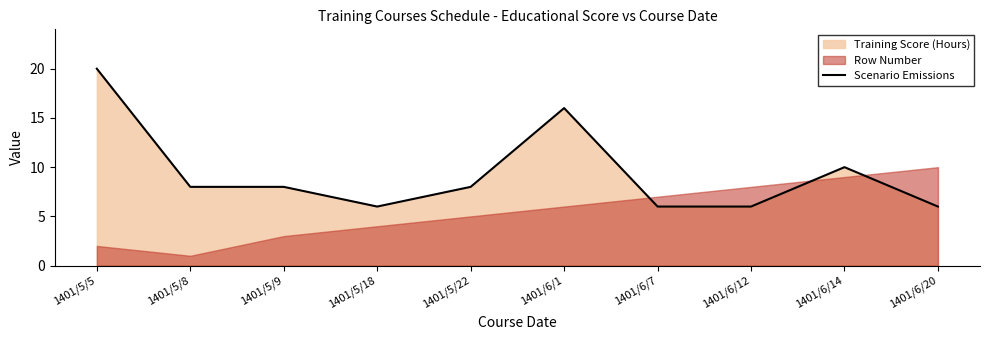

Where is the first local maximum?

1401/6/1